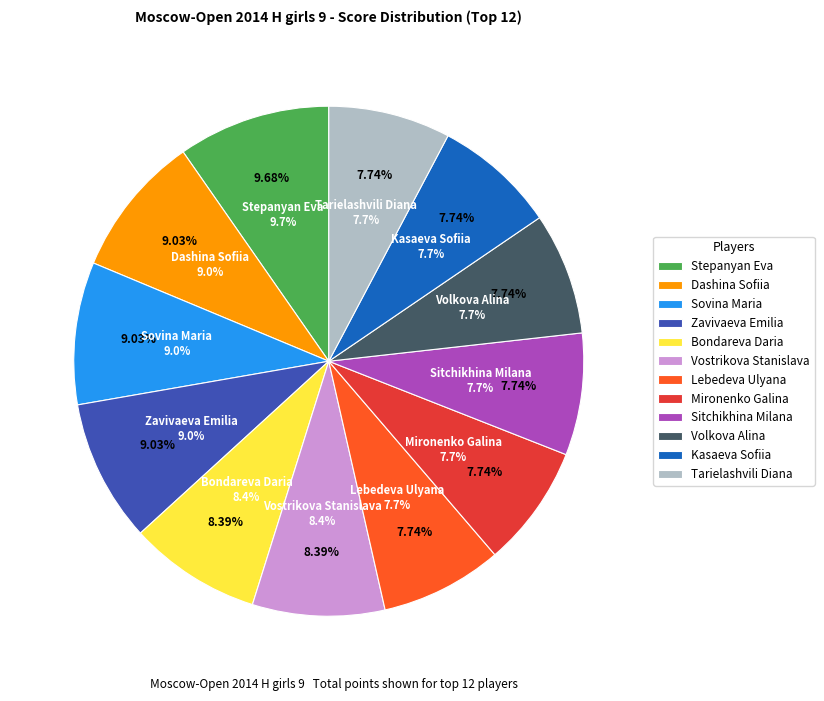

The Zavivaeva Emilia slice represents 1% of the pie. True or false?

False